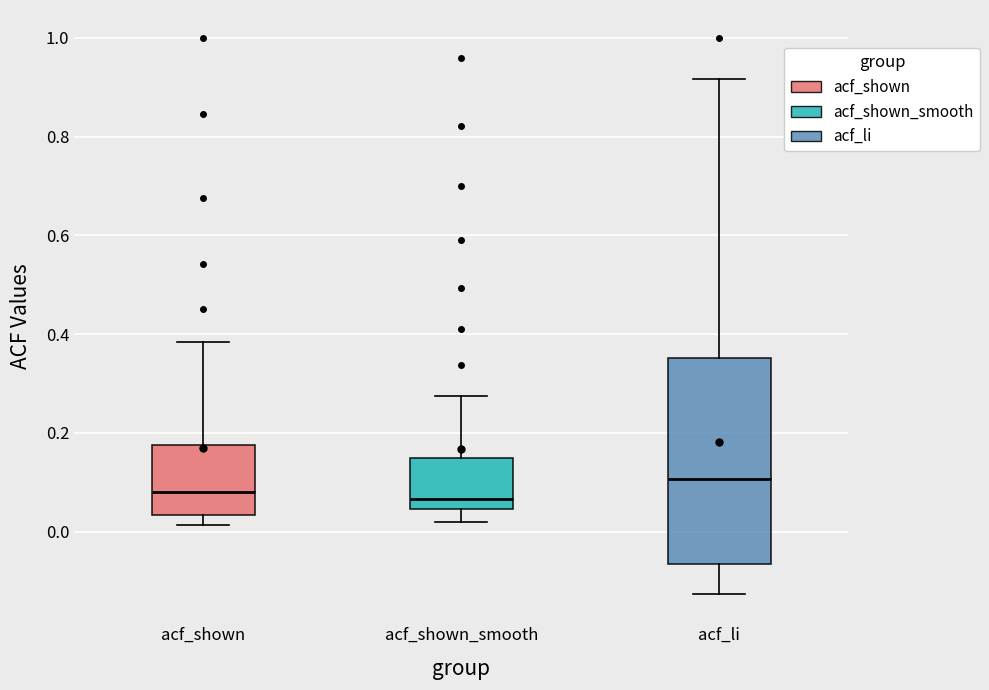

Which box's median line is the highest?

acf_li